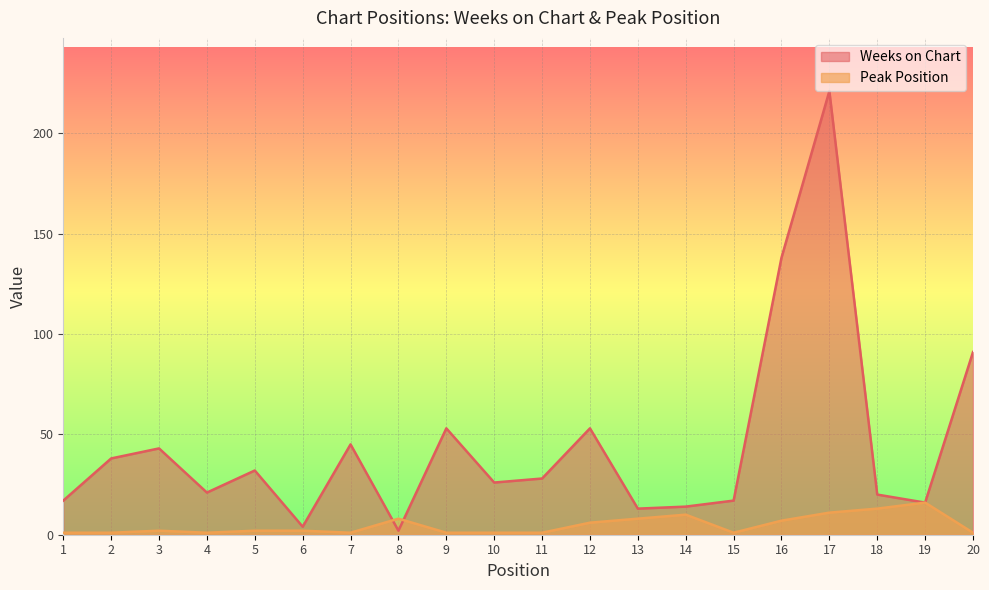

Rank the series by their maximum value, from highest to lowest.

Weeks on Chart, Peak Position